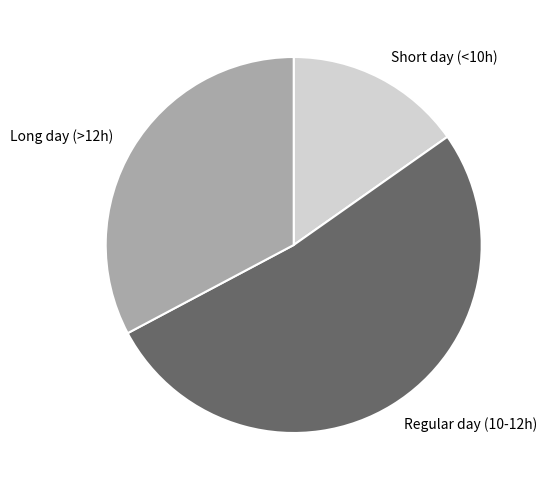

The Long day (>12h) slice represents 33% of the pie. True or false?

True